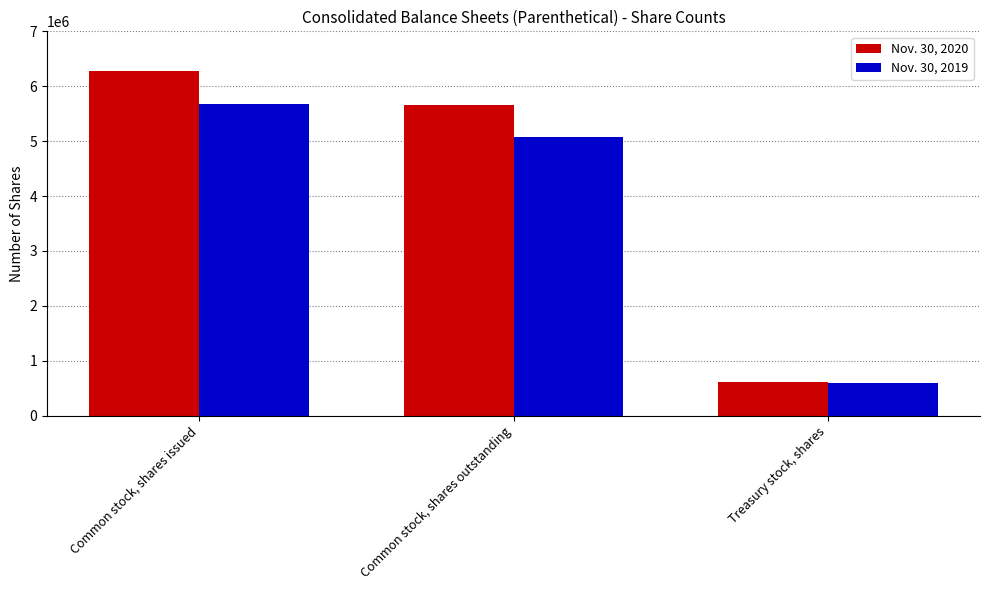

What is the difference between the second highest and minimum values in the Nov. 30, 2019 series?

4482197